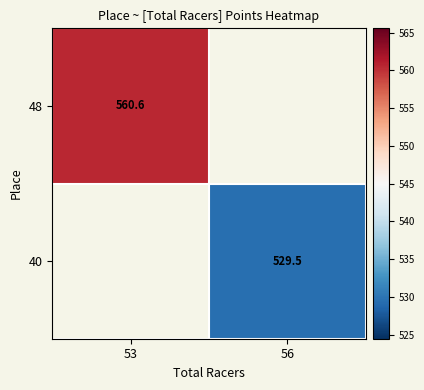

Is the value of 48 at 53 greater than the value of 40 at 56?

Yes